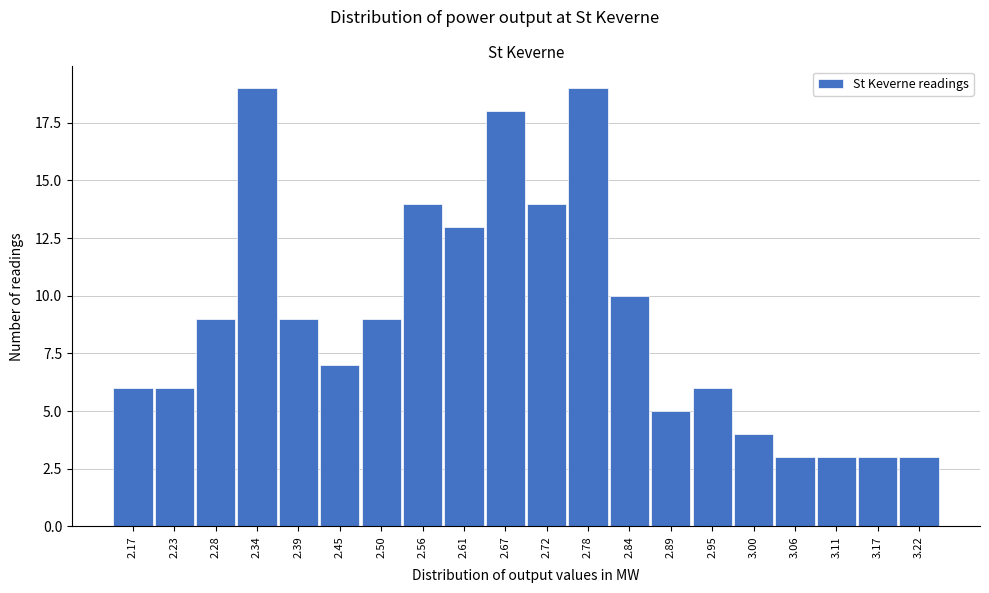

Reading right to left, list all the values displayed in this chart.

3.22=3	3.17=3	3.11=3	3.06=3	3.00=4	2.95=6	2.89=5	2.84=10	2.78=19	2.72=14	2.67=18	2.61=13	2.56=14	2.50=9	2.45=7	2.39=9	2.34=19	2.28=9	2.23=6	2.17=6